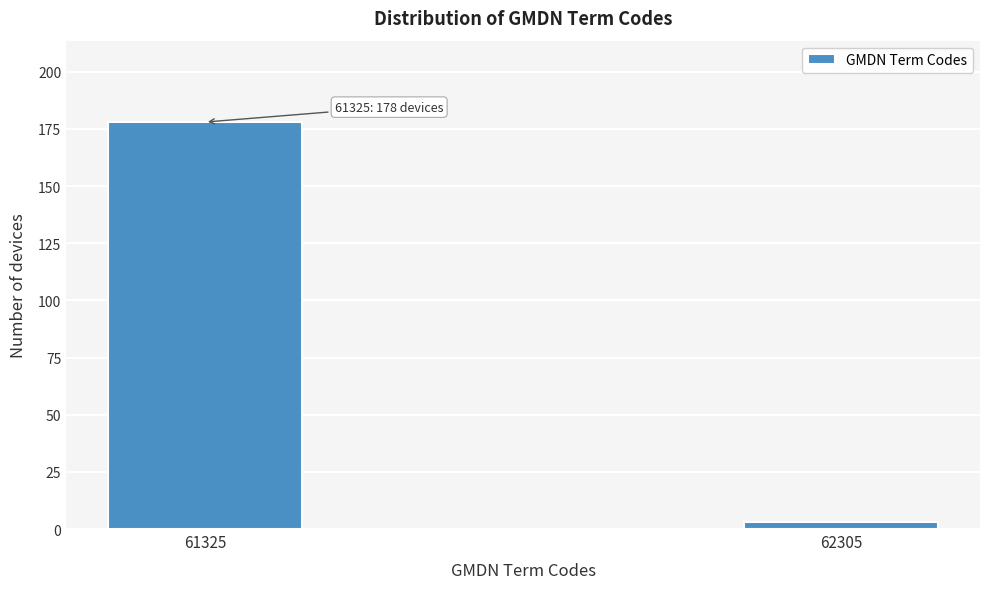

Reading left to right, extract all data points from this chart.

178	3